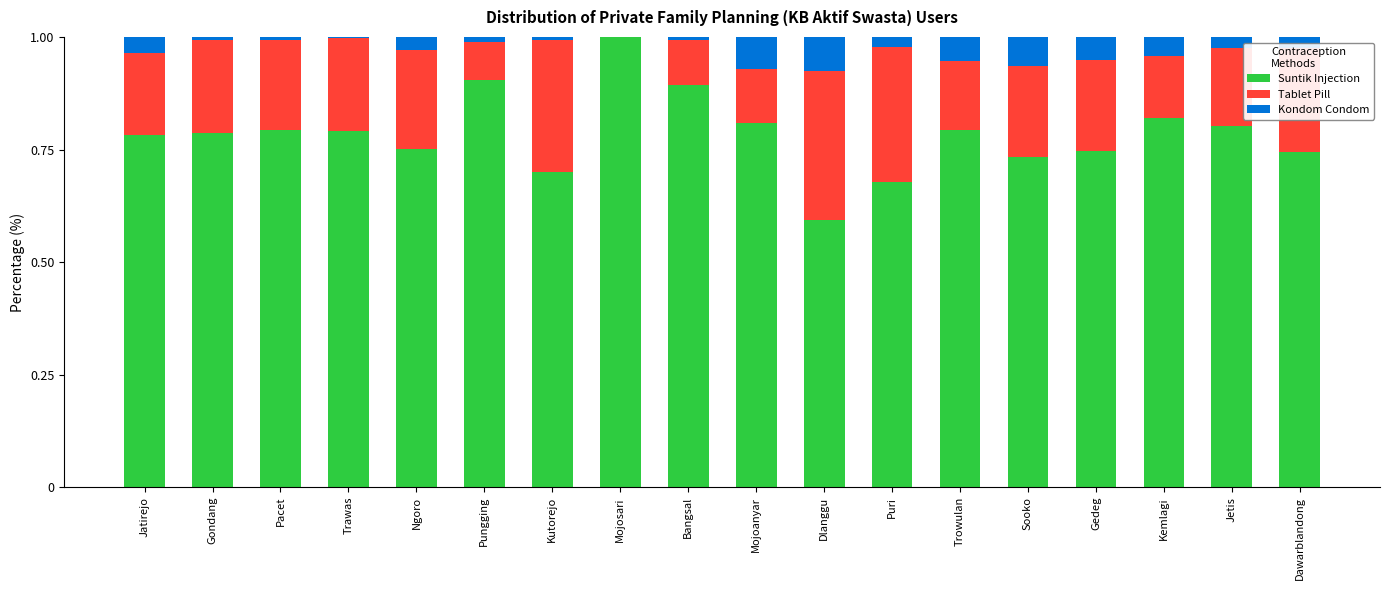

Which category has the highest value in the Suntik Injection series?

Mojosari